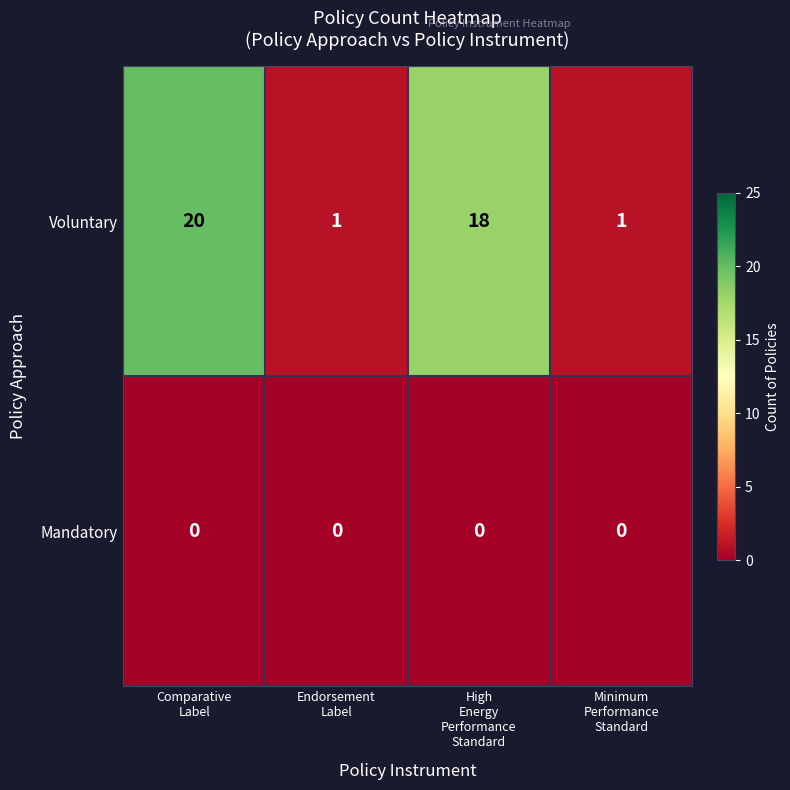

List the series in order of their overall mean, lowest first.

Mandatory, Voluntary